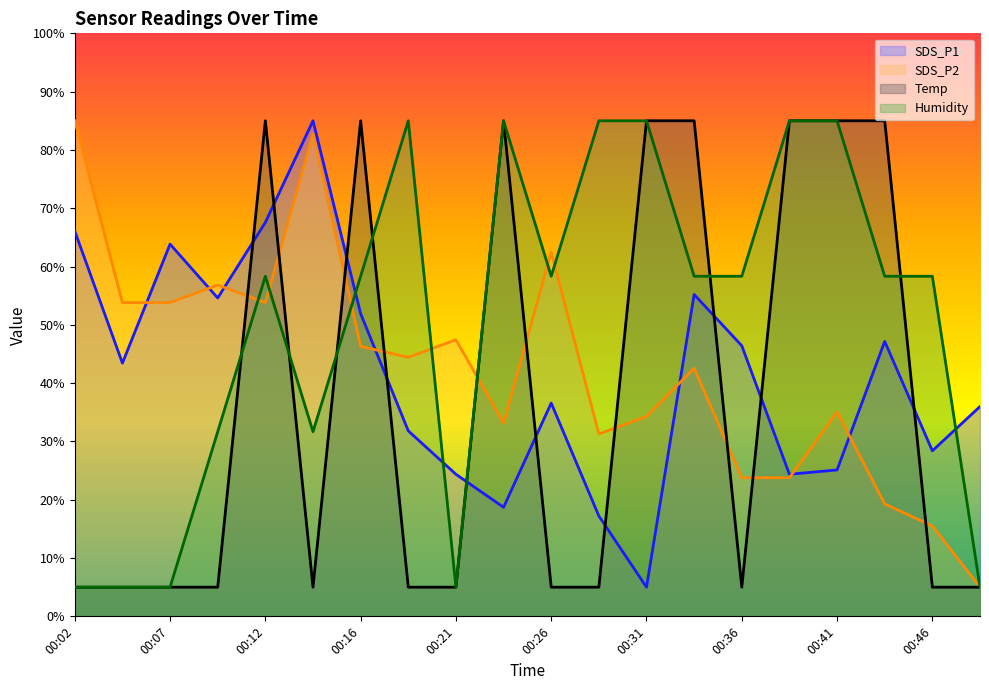

Is it true that SDS_P2 equals 66.7 at 00:19?

False